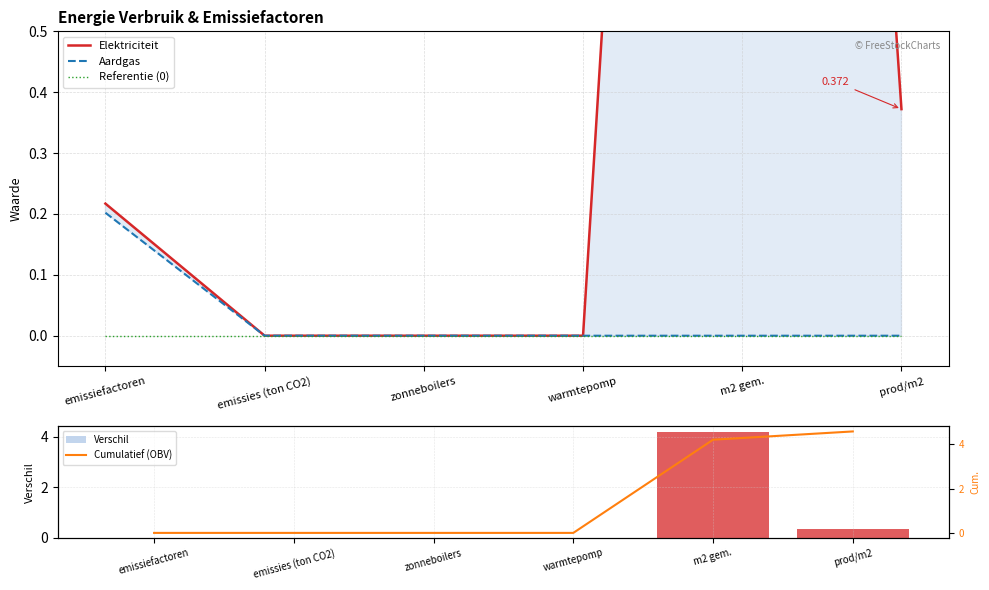

What is the sum of all Verschil values?

4.6